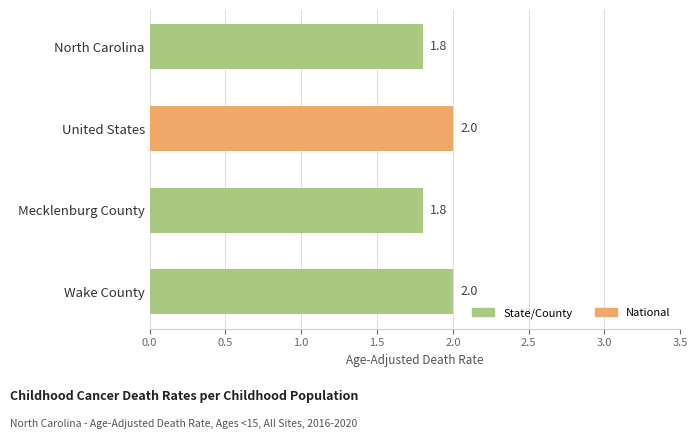

True or false: the data shows 2.4 at North Carolina.

False